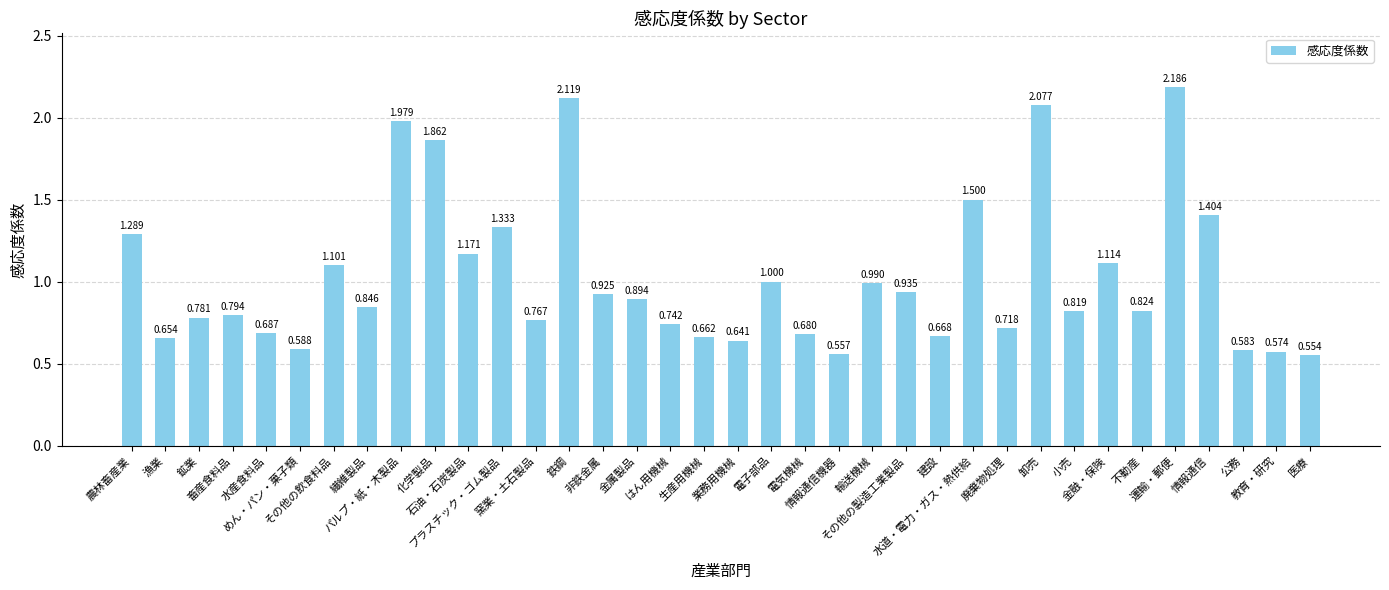

How many series are shown in this chart?

1